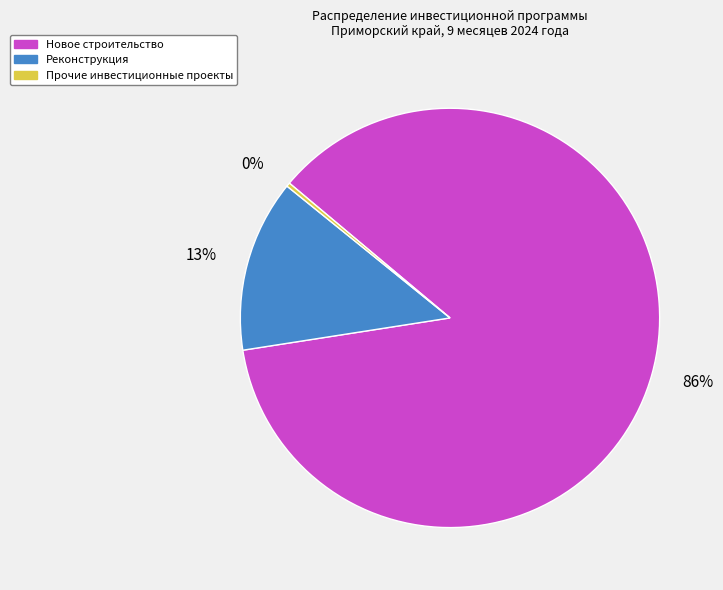

Does Прочие инвестиционные проекты account for over 50% of the chart?

No